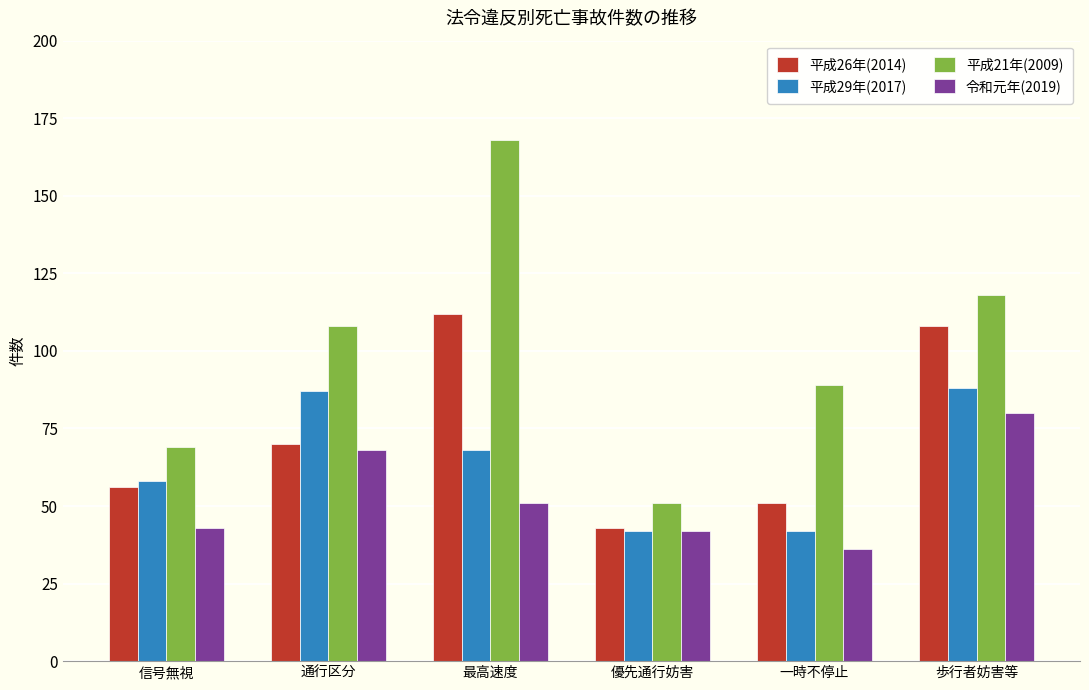

What are all the series names shown in the legend?

平成26年(2014), 平成29年(2017), 平成21年(2009), 令和元年(2019)